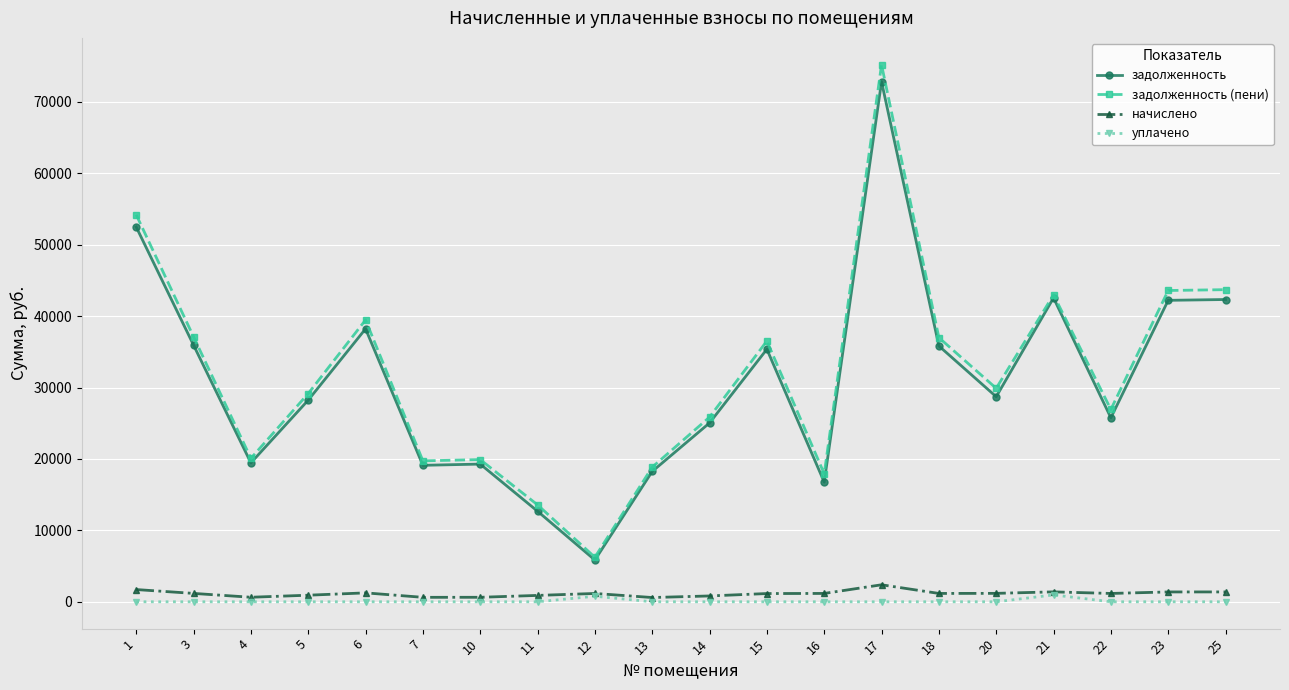

How many lines are shown in the chart?

4